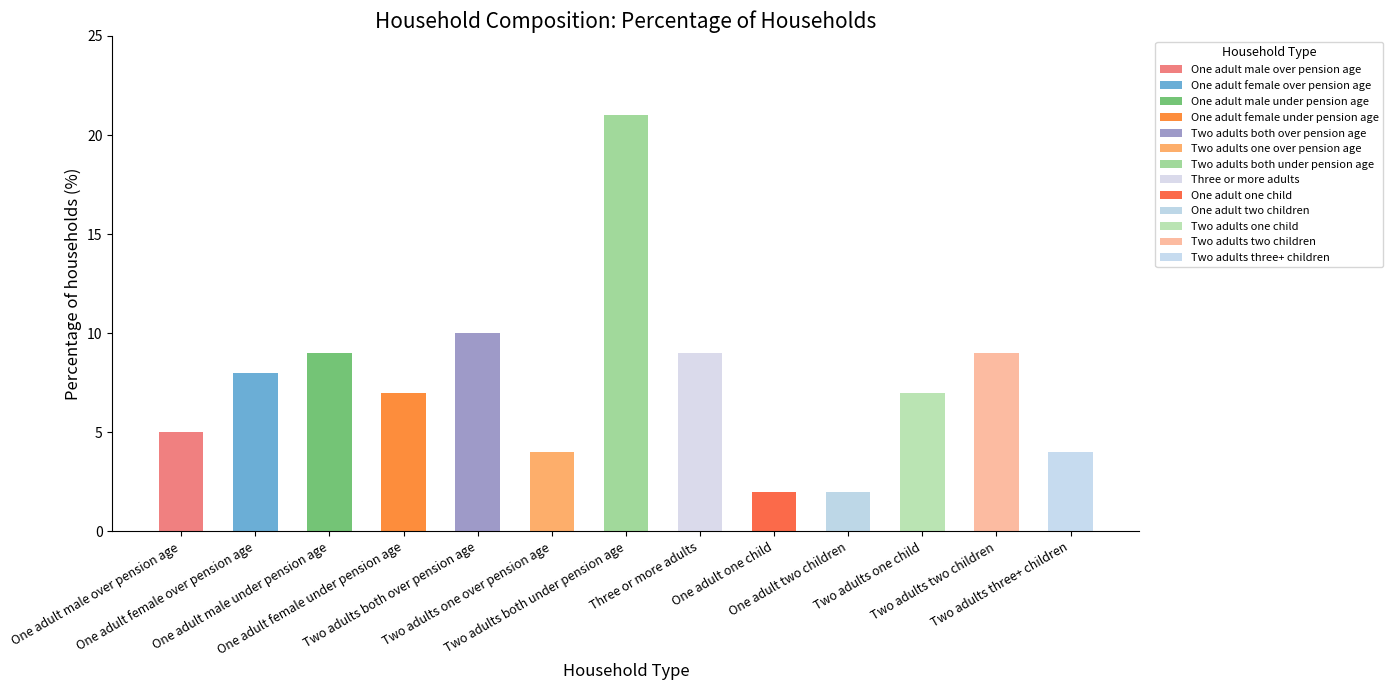

Is it true that the value at One adult female under pension age is 4?

False